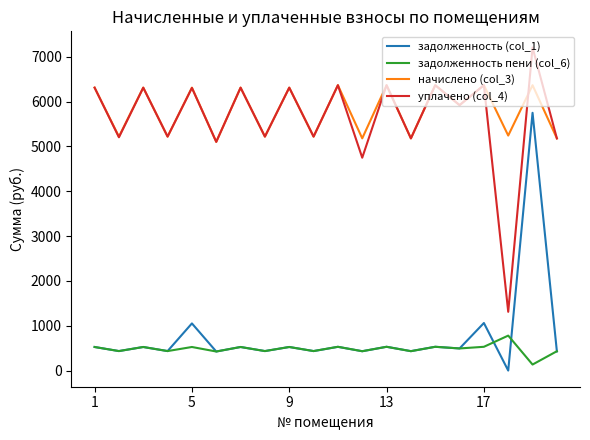

Which series has the widest spread of values?

уплачено (col_4)